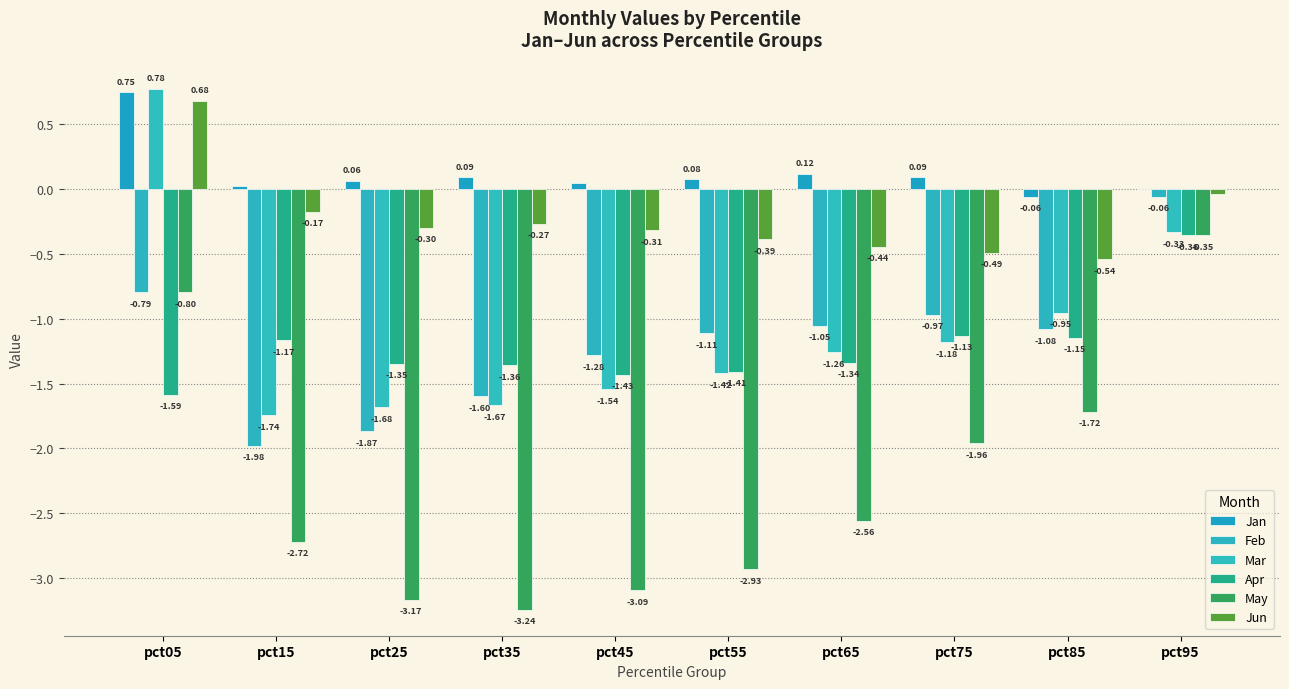

What is the difference between the second highest and second lowest values in the Mar series?

1.4